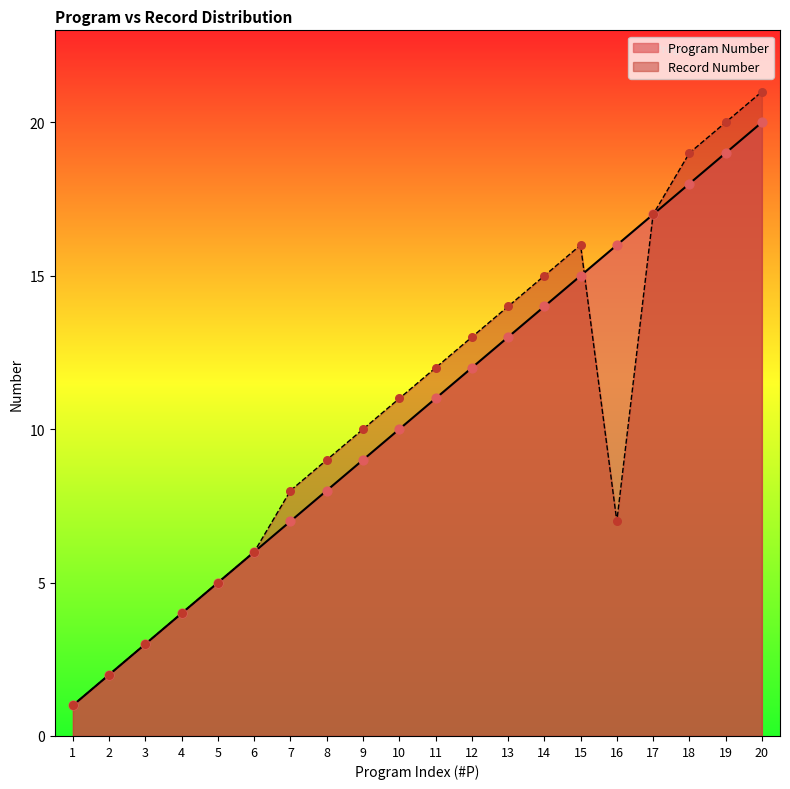

Which series contains the lowest Y value?

Program Number